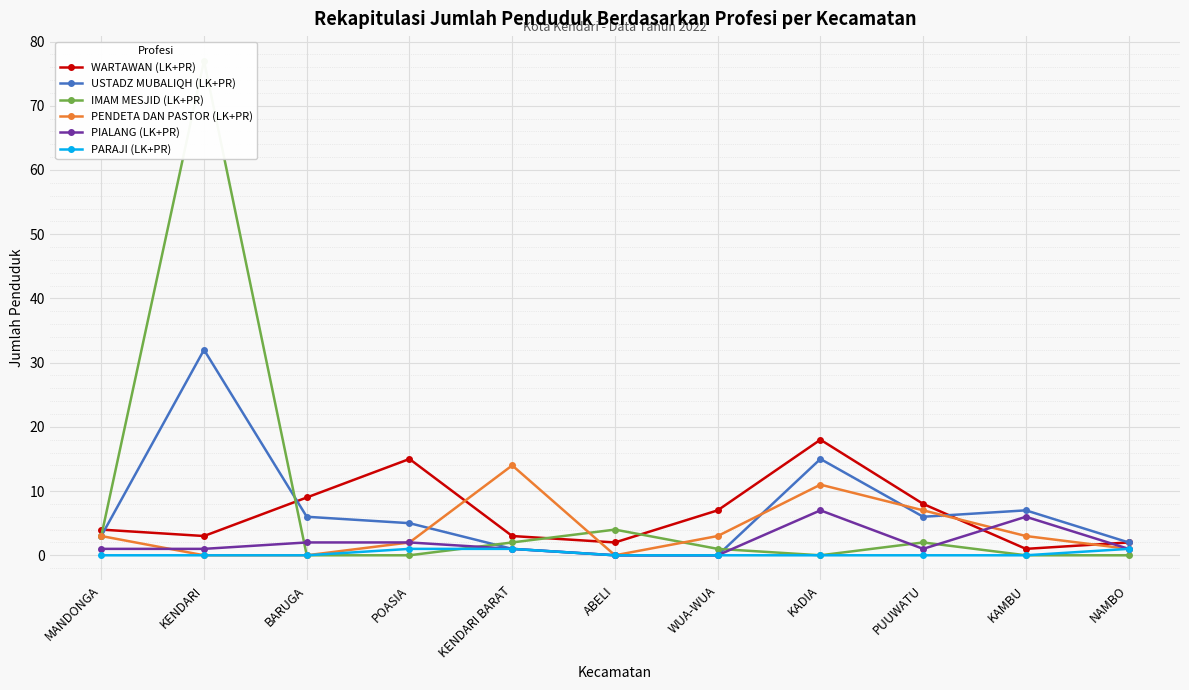

Between ABELI and WUA-WUA, which series saw the biggest shift?

WARTAWAN (LK+PR)